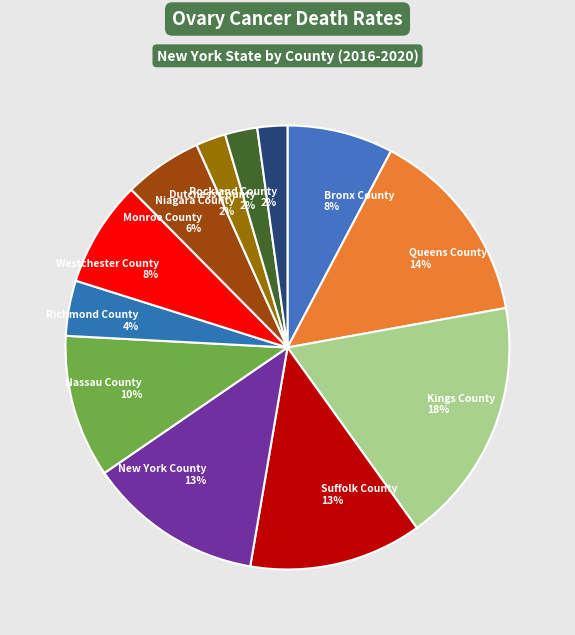

True or false: Kings County accounts for 18% of the total.

True